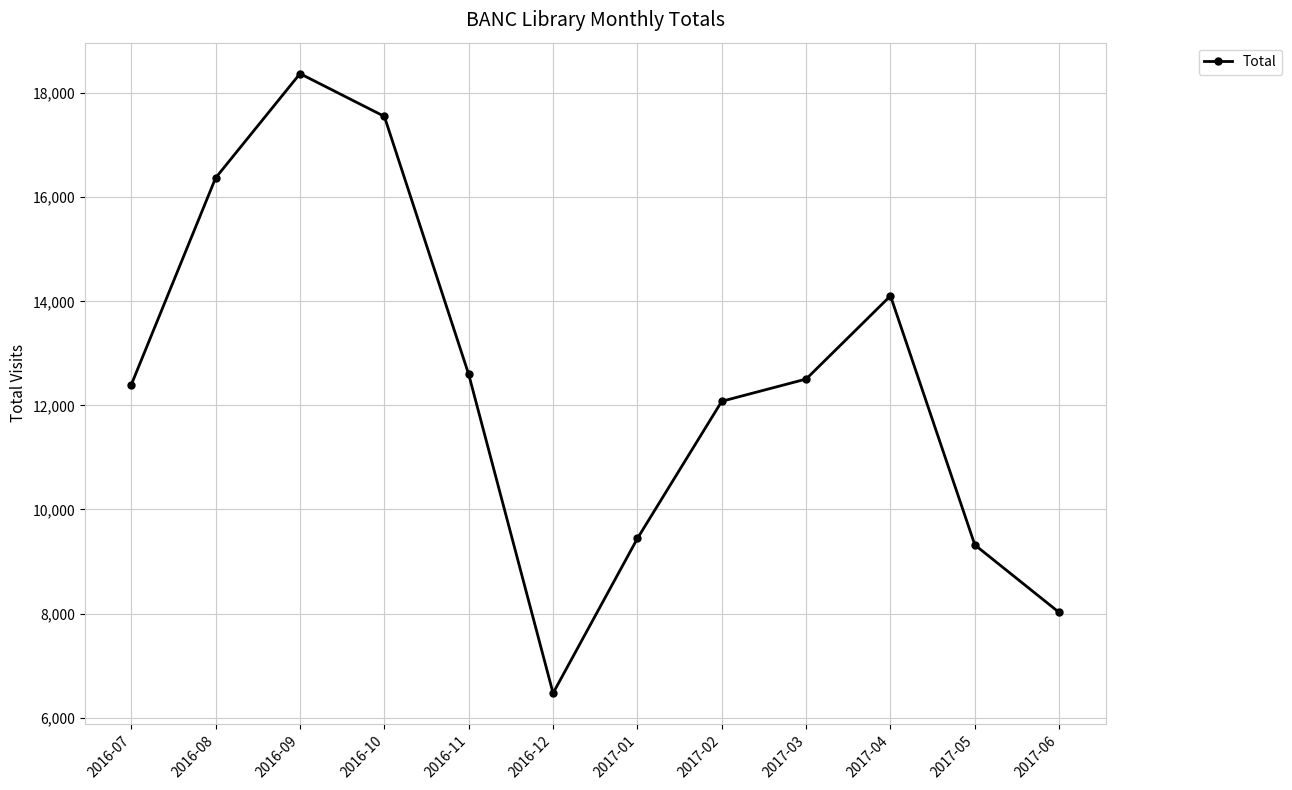

At which category does the chart reach its peak across all series?

2016-09